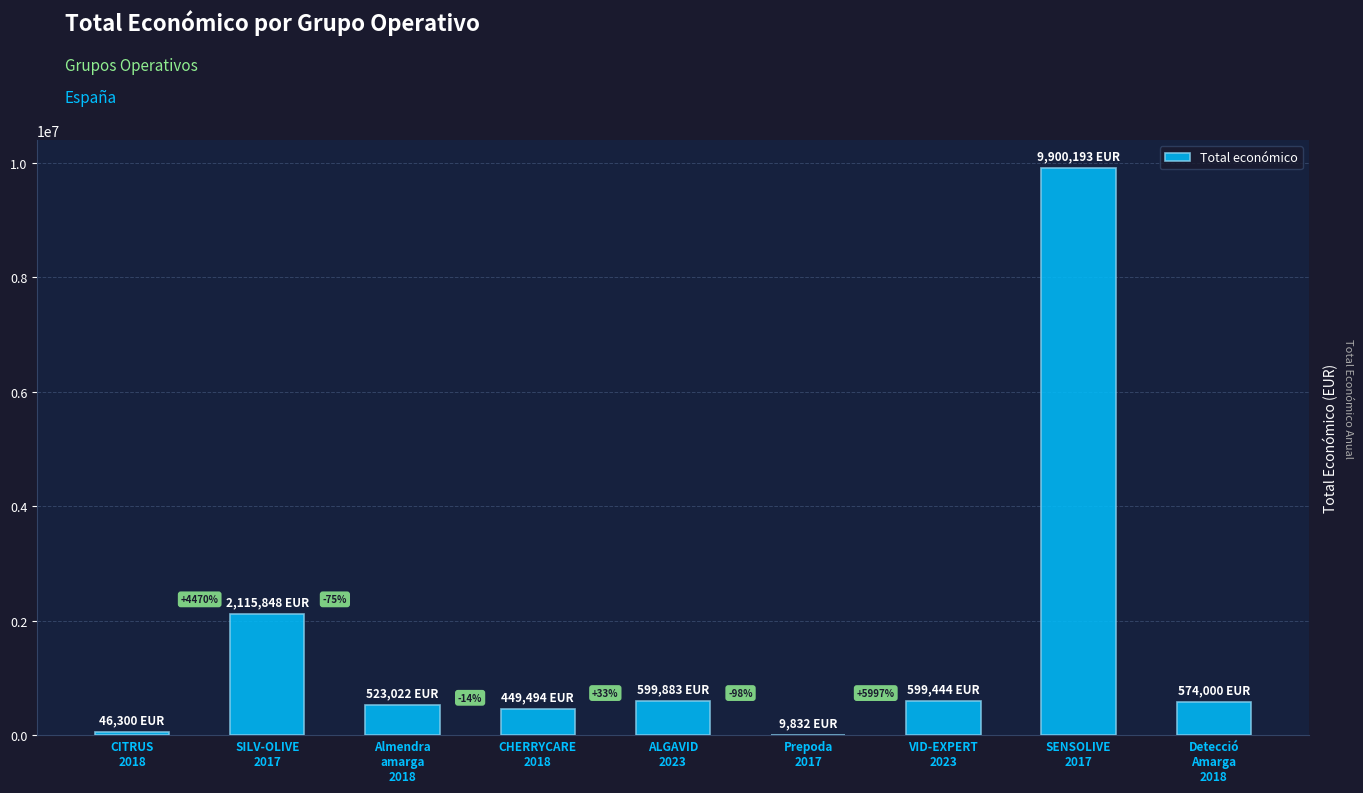

True or false: the data shows 46300 at CITRUS
2018.

True